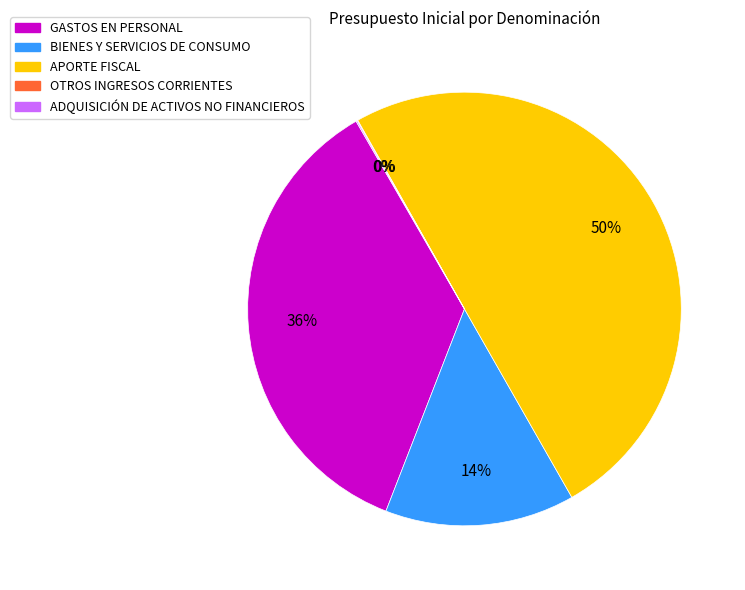

Is it true that GASTOS EN PERSONAL is 29% of the pie?

False